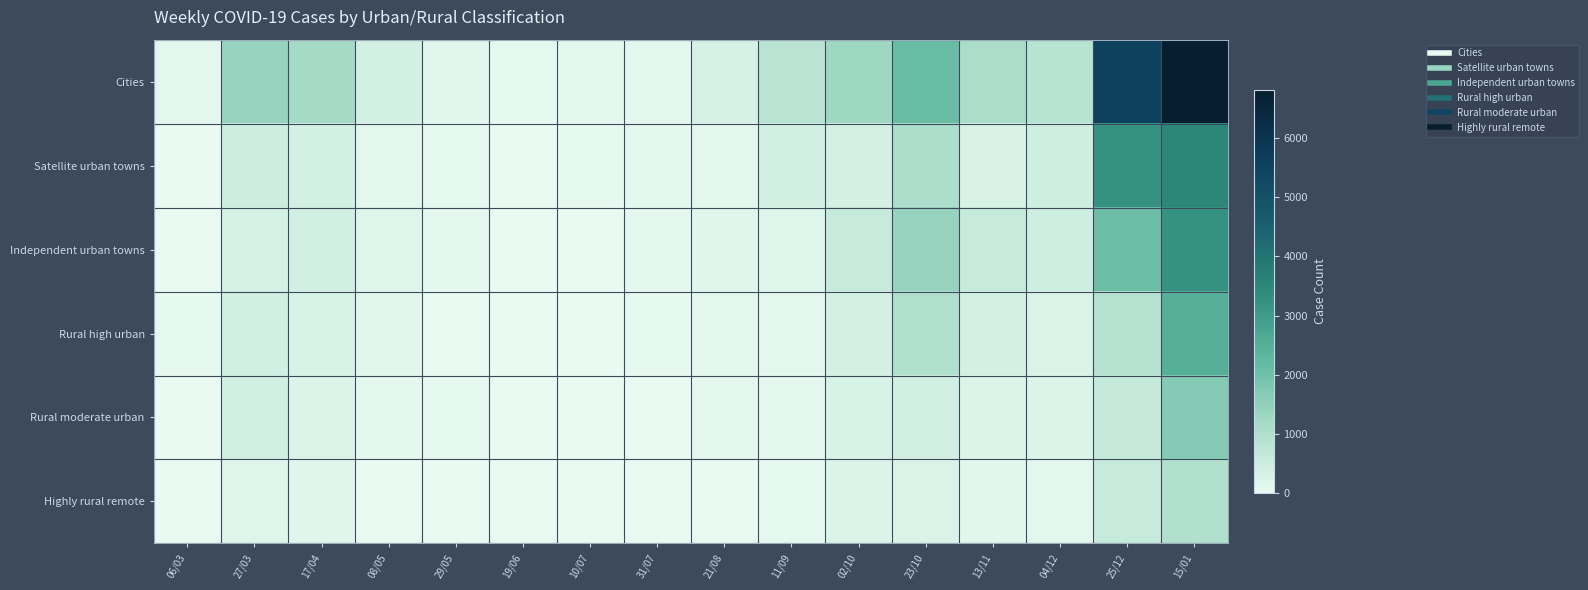

Reading right to left, list all the values displayed in this chart.

Cities: 15/01=6810	25/12=5515	04/12=871	13/11=1072	23/10=2103	02/10=1291	11/09=829	21/08=338	31/07=86	10/07=78	19/06=31	29/05=110	08/05=382	17/04=1189	27/03=1409	06/03=91
Satellite urban towns: 15/01=3505	25/12=3197	04/12=446	13/11=292	23/10=1064	02/10=361	11/09=409	21/08=100	31/07=74	10/07=33	19/06=14	29/05=40	08/05=82	17/04=374	27/03=502	06/03=23
Independent urban towns: 15/01=3208	25/12=2053	04/12=454	13/11=594	23/10=1403	02/10=609	11/09=201	21/08=150	31/07=59	10/07=0	19/06=9	29/05=70	08/05=190	17/04=415	27/03=332	06/03=23
Rural high urban: 15/01=2468	25/12=901	04/12=245	13/11=346	23/10=1000	02/10=369	11/09=95	21/08=88	31/07=36	10/07=13	19/06=7	29/05=25	08/05=115	17/04=307	27/03=409	06/03=28
Rural moderate urban: 15/01=1692	25/12=616	04/12=221	13/11=229	23/10=411	02/10=314	11/09=65	21/08=80	31/07=26	10/07=11	19/06=0	29/05=29	08/05=56	17/04=217	27/03=424	06/03=11
Highly rural remote: 15/01=981	25/12=594	04/12=94	13/11=125	23/10=251	02/10=220	11/09=40	21/08=6	31/07=9	10/07=0	19/06=0	29/05=5	08/05=24	17/04=143	27/03=211	06/03=8